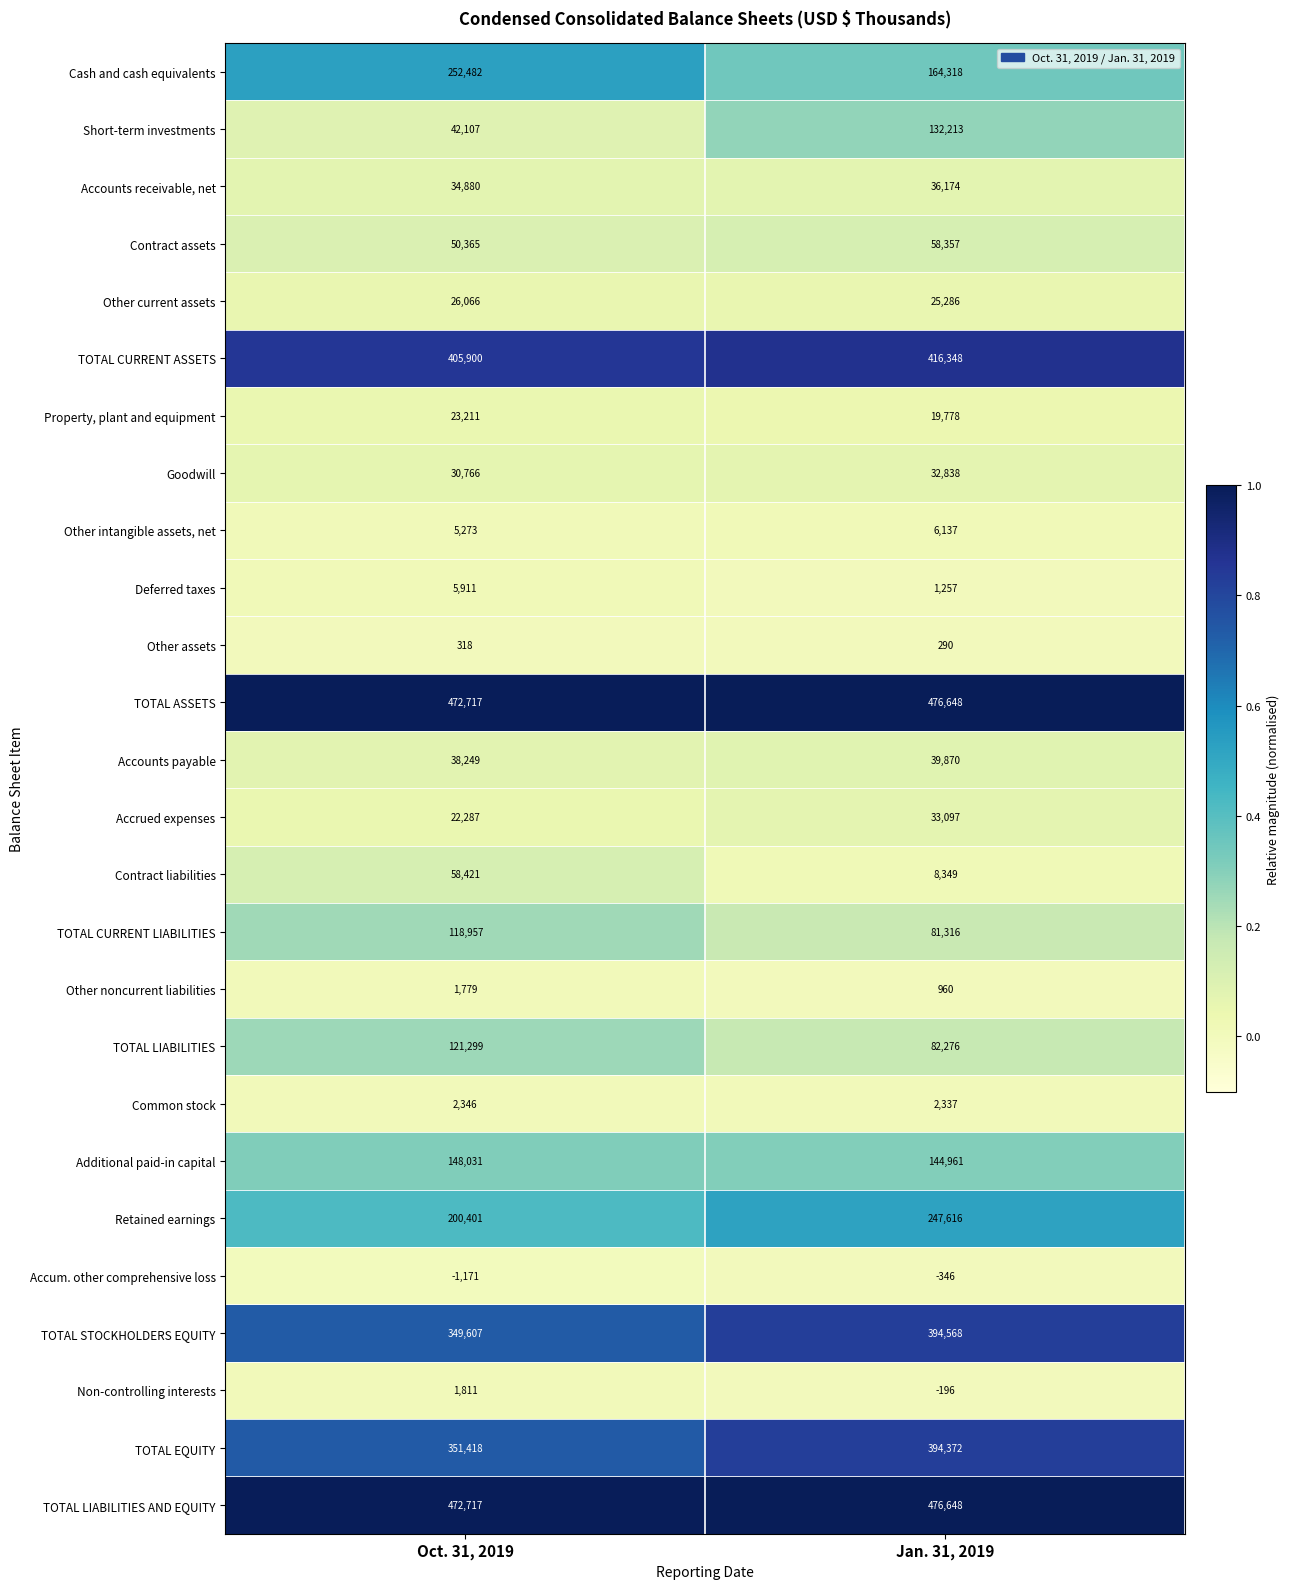

Between Oct. 31, 2019 and Jan. 31, 2019, which series saw the biggest shift?

Short-term investments